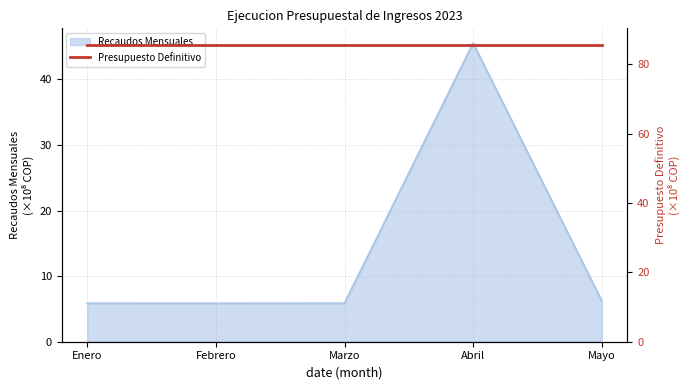

True or false: the data has more than 0 interior local peaks.

True